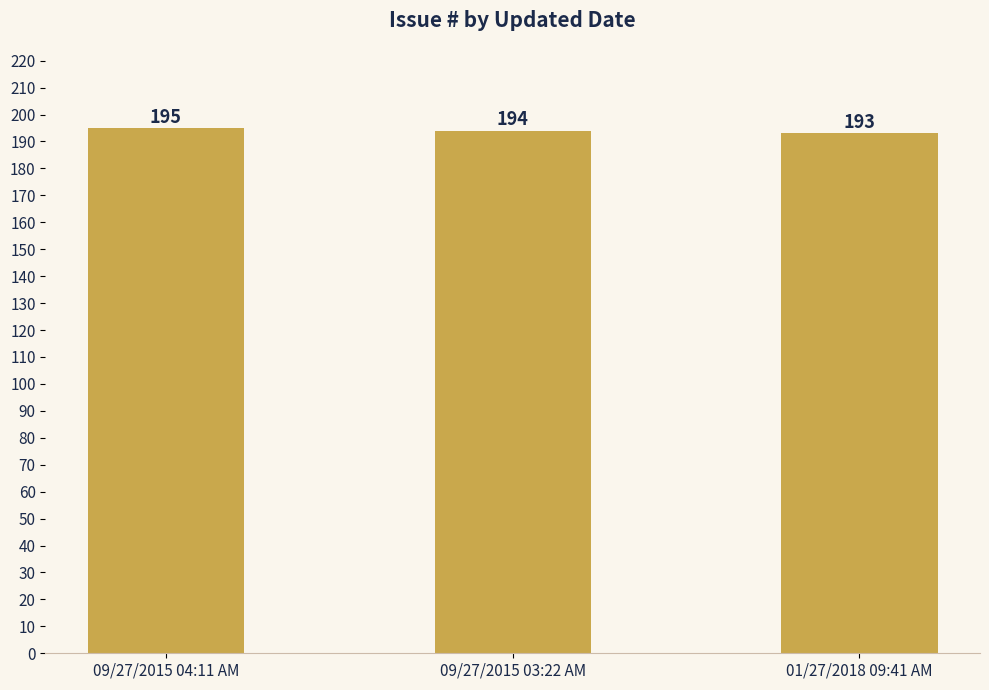

What is the change in value from 09/27/2015 04:11 AM to 09/27/2015 03:22 AM?

-1